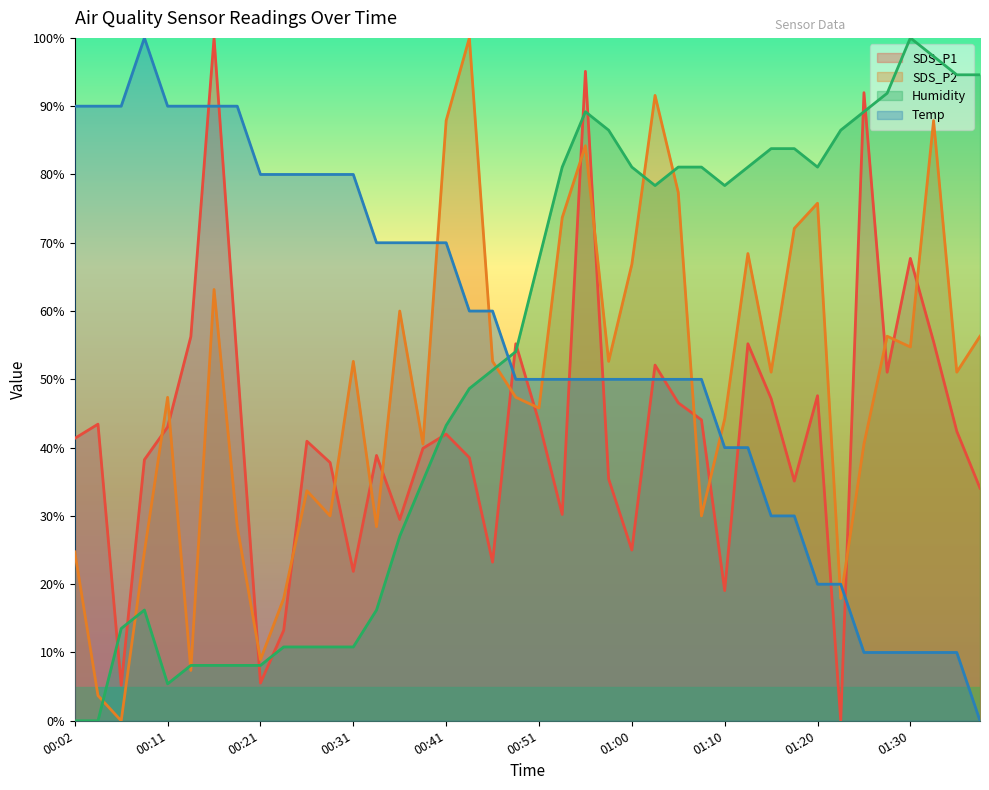

At 00:46, list the series in order from largest to smallest.

Temp, SDS_P2, Humidity, SDS_P1